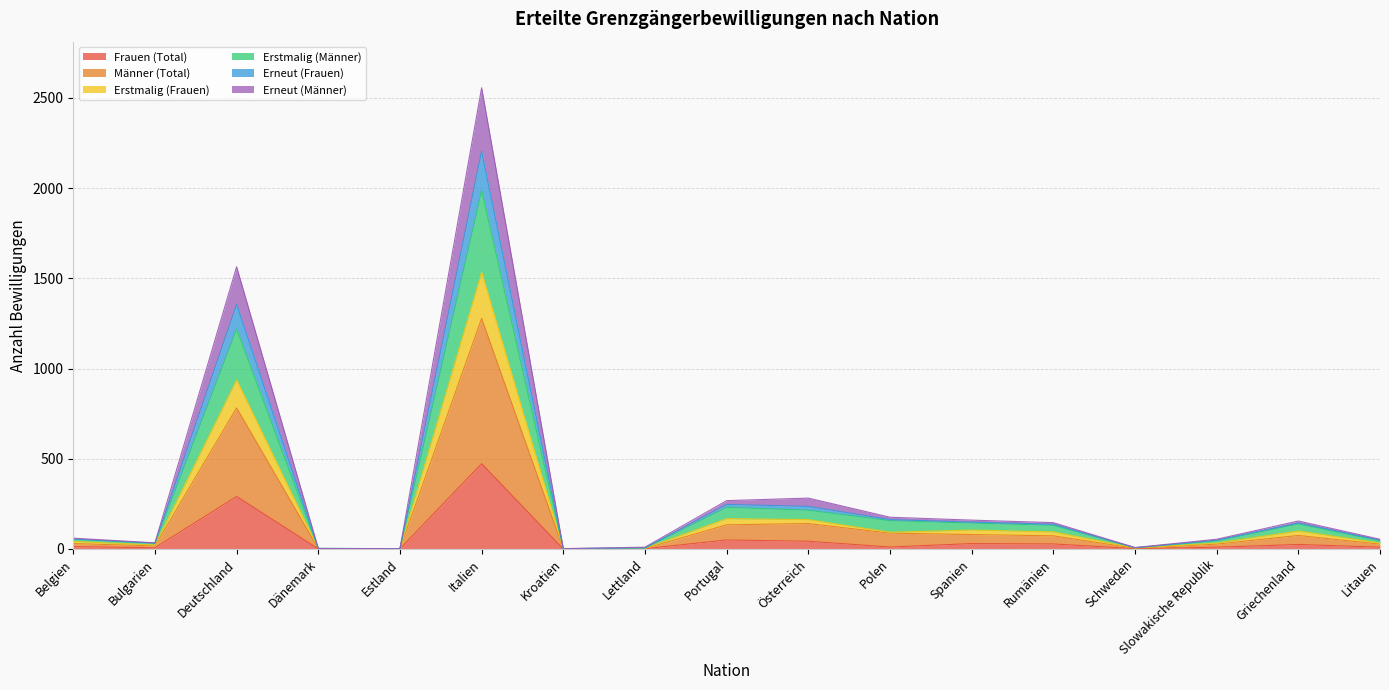

The value of Männer (Total) at Slowakische Republik is 38. True or false?

False